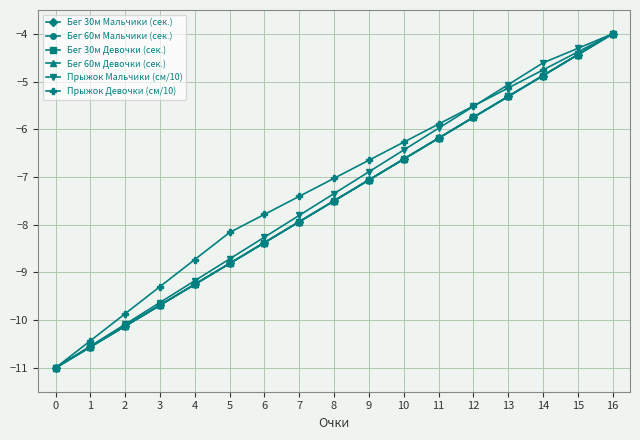

What is the spread (max minus min) of values at 9?

0.4